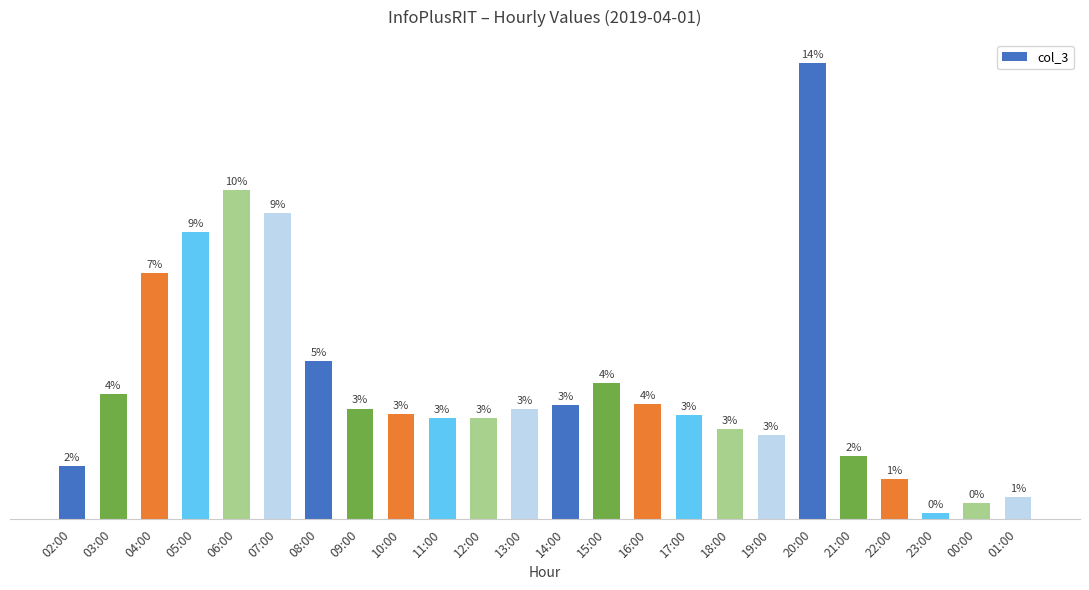

What is the difference between the maximum and minimum values?

8833